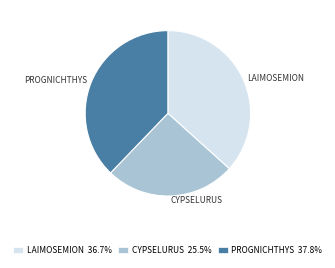

Is there a majority slice in this chart?

No